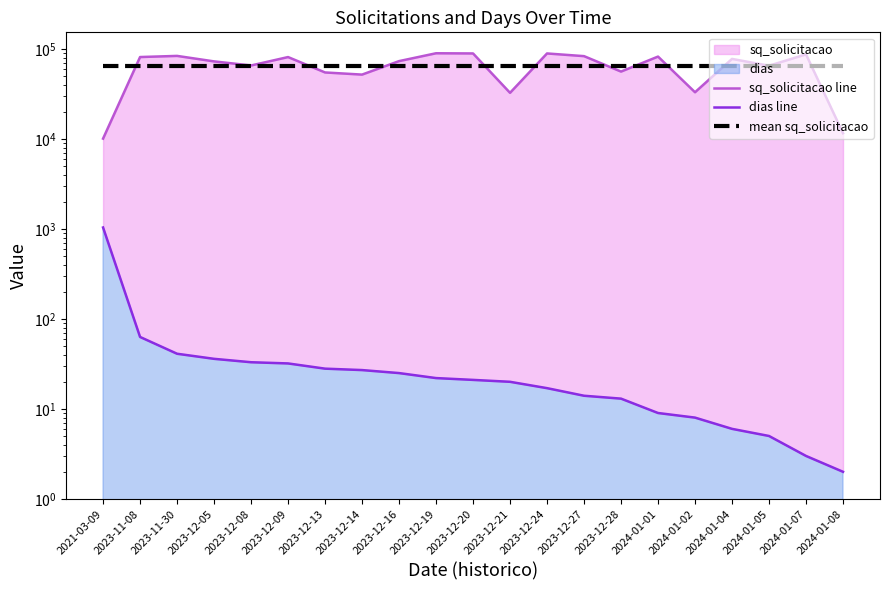

Is it true that dias line equals 45.7 at 2023-12-08?

False